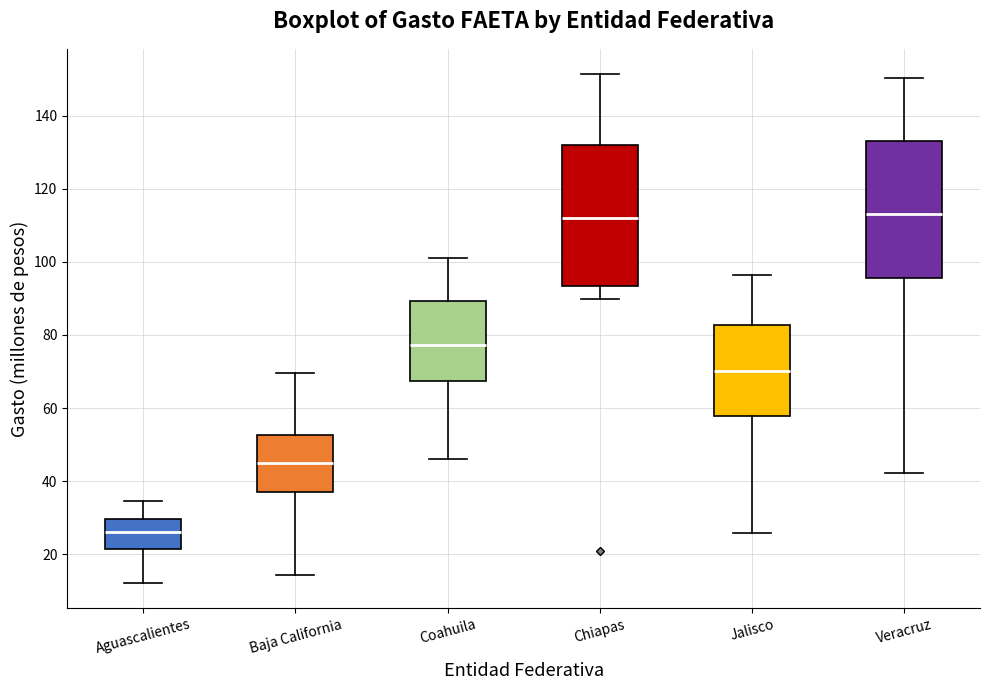

Reading left to right, read every box against the y-axis: the position of its median line, the range the box covers, and the ends of its whiskers. The values are not printed on the chart, so give them approximately, as read against the axis.

Aguascalientes: median 26, box 22 to 30, whiskers 12 to 34
Baja California: median 46, box 38 to 52, whiskers 14 to 70
Coahuila: median 78, box 68 to 90, whiskers 46 to 102
Chiapas: median 112, box 94 to 132, whiskers 90 to 152
Jalisco: median 70, box 58 to 82, whiskers 26 to 96
Veracruz: median 114, box 96 to 132, whiskers 42 to 150